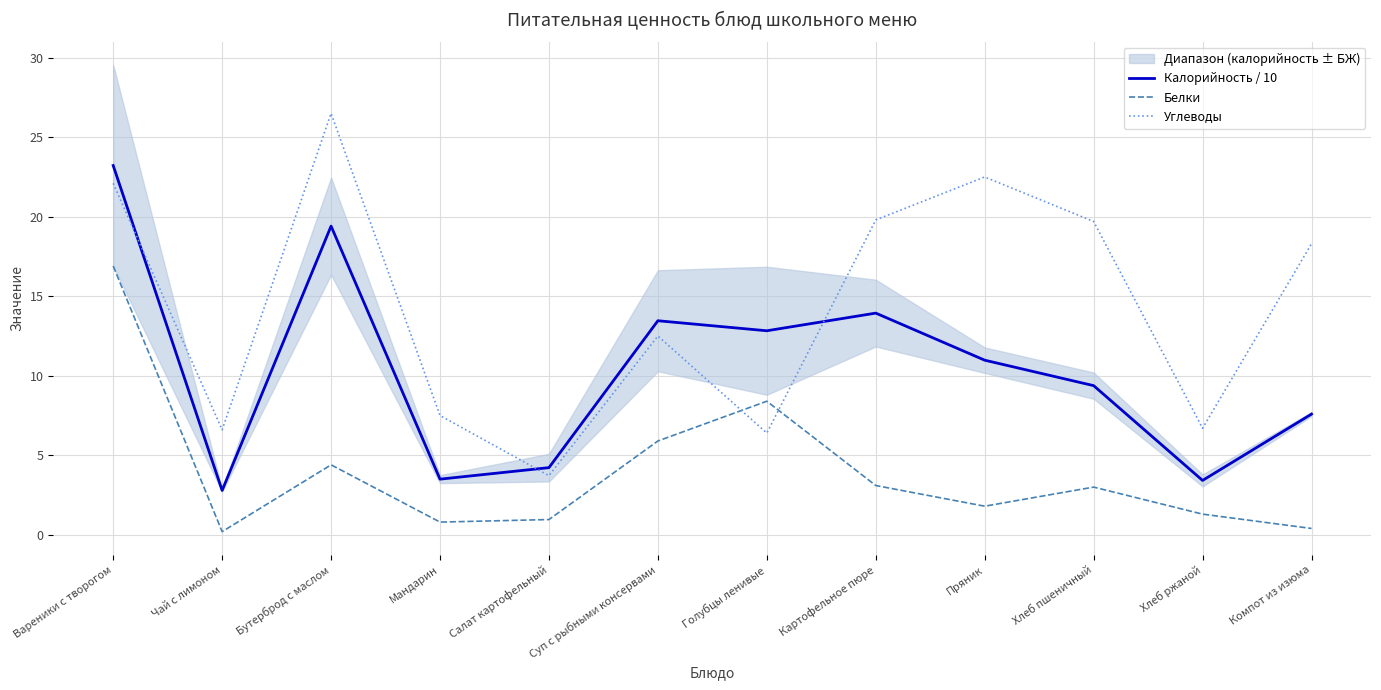

True or false: Белки and Калорийность / 10 intersect in this chart.

False